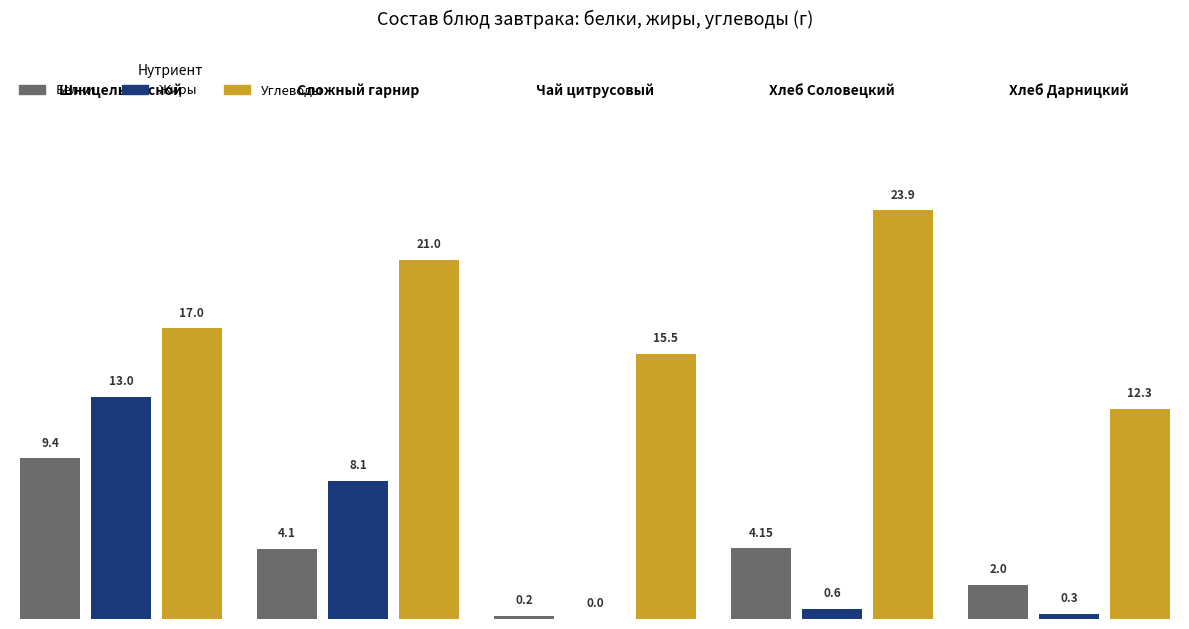

What is the approximate value of Жиры at Сложный гарнир?

8.1